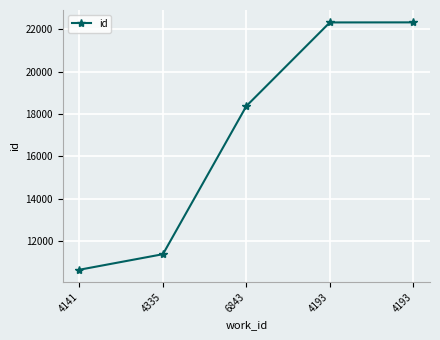

Reading left to right, transcribe all the data shown in this chart.

10658	11390	18373	22313	22316